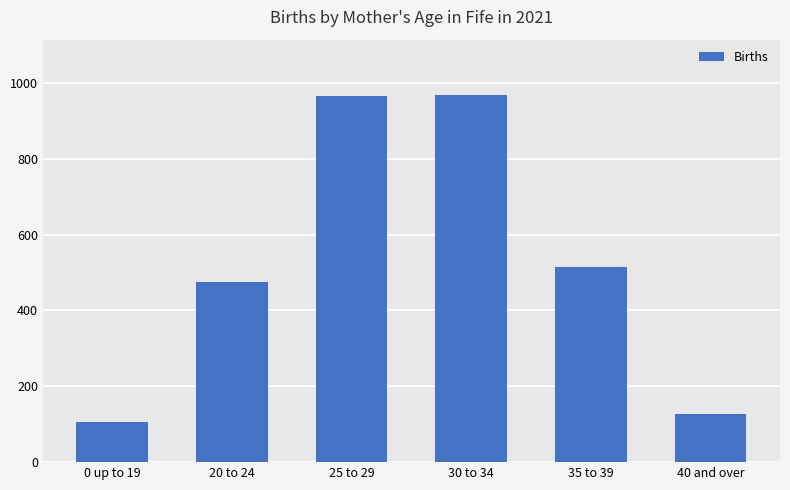

What is the label of the 2nd bar from the right?

35 to 39